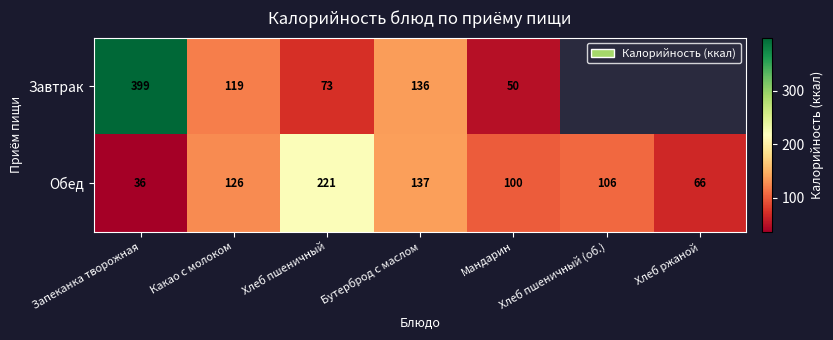

List the labels in order of Обед value, largest first.

Хлеб пшеничный, Бутерброд с маслом, Какао с молоком, Хлеб пшеничный (об.), Мандарин, Хлеб ржаной, Запеканка творожная